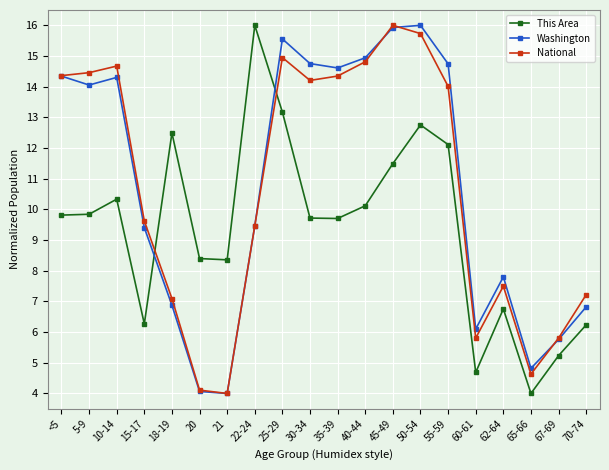

How many times do This Area and Washington cross each other?

2